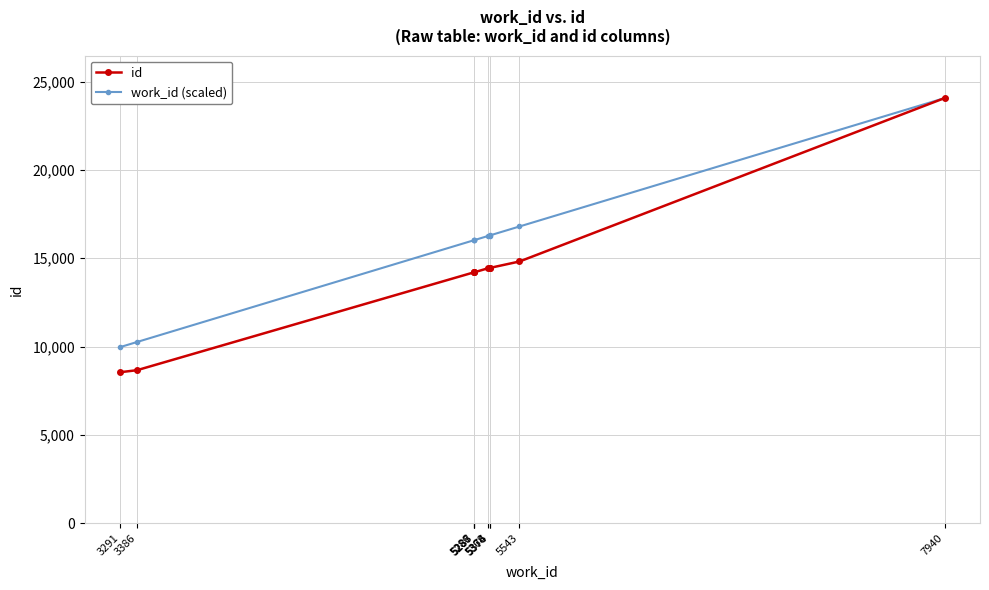

What is the value of the work_id (scaled) point at the 1st from the left?

9974.1